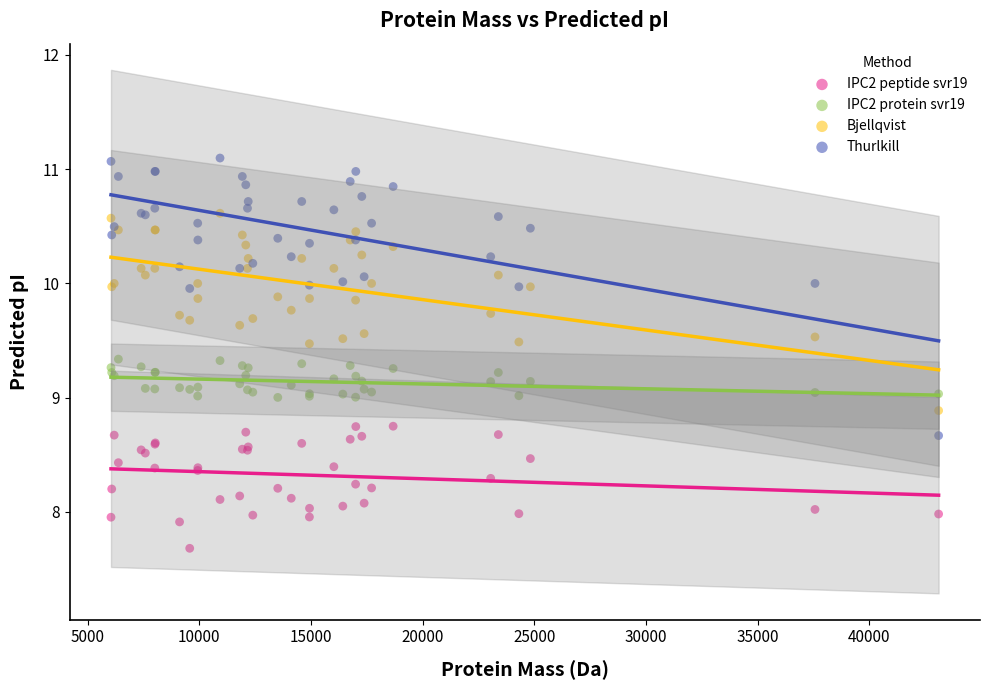

Which series contains the lowest Y value?

IPC2 peptide svr19